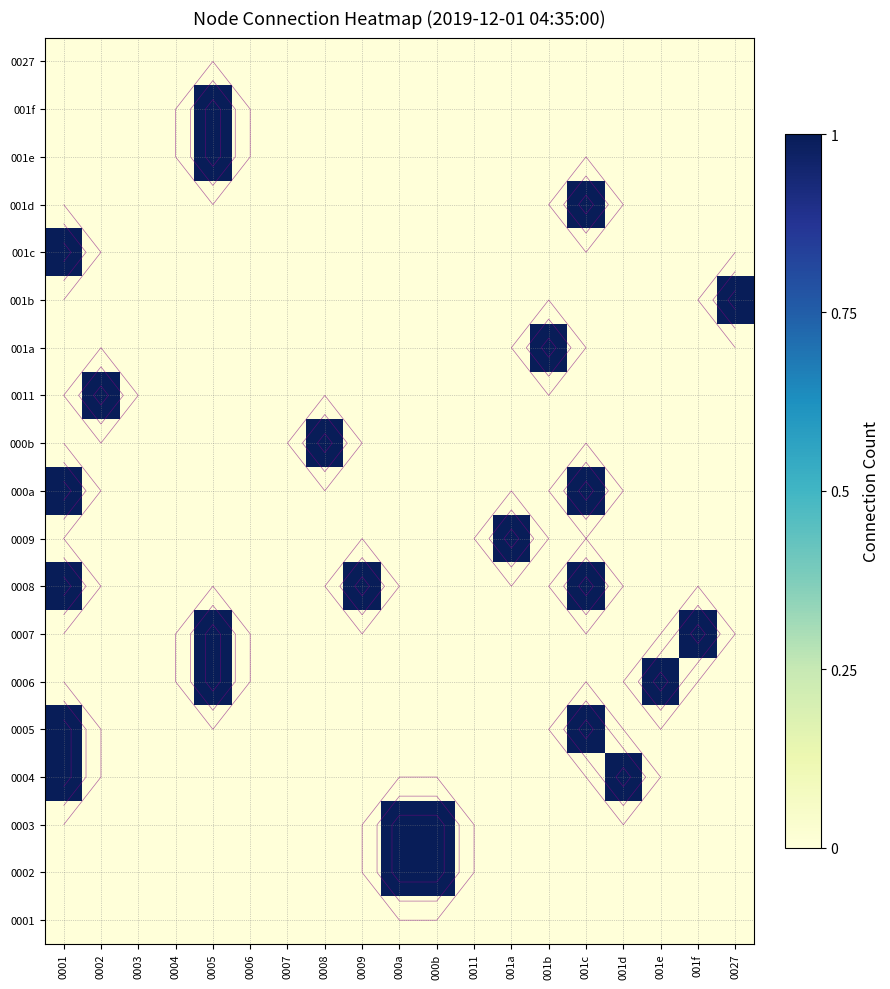

List the labels in order of 001e value, largest first.

0005, 0001, 0002, 0003, 0004, 0006, 0007, 0008, 0009, 000a, 000b, 0011, 001a, 001b, 001c, 001d, 001e, 001f, 0027